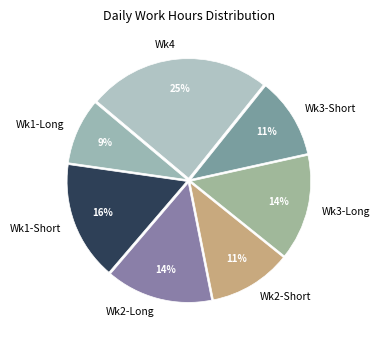

Which has a higher value, Wk3-Short or Wk2-Long?

Wk2-Long